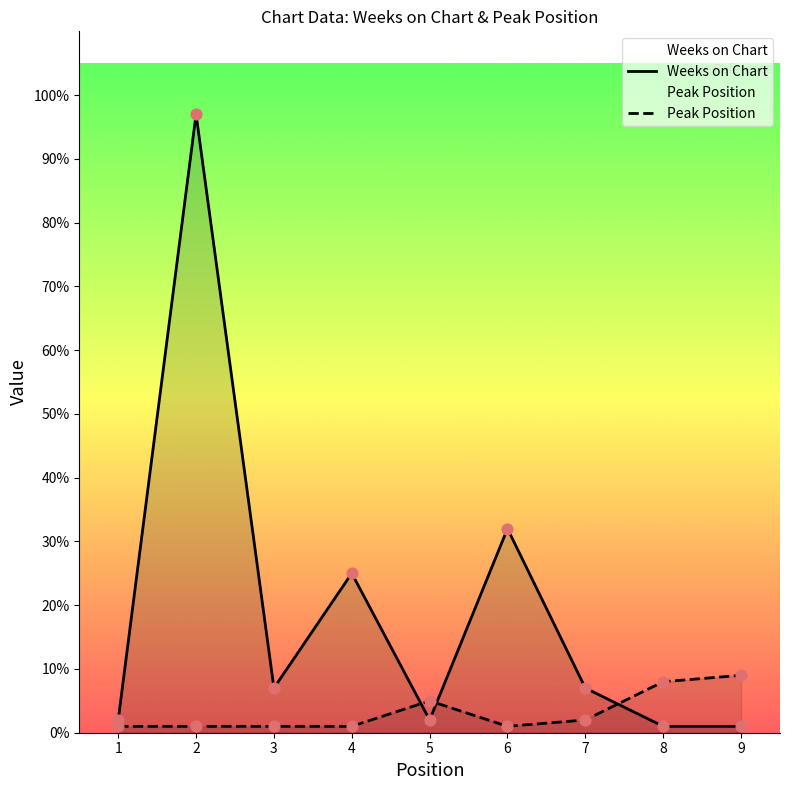

Which series has the largest Y range (max minus min)?

Weeks on Chart